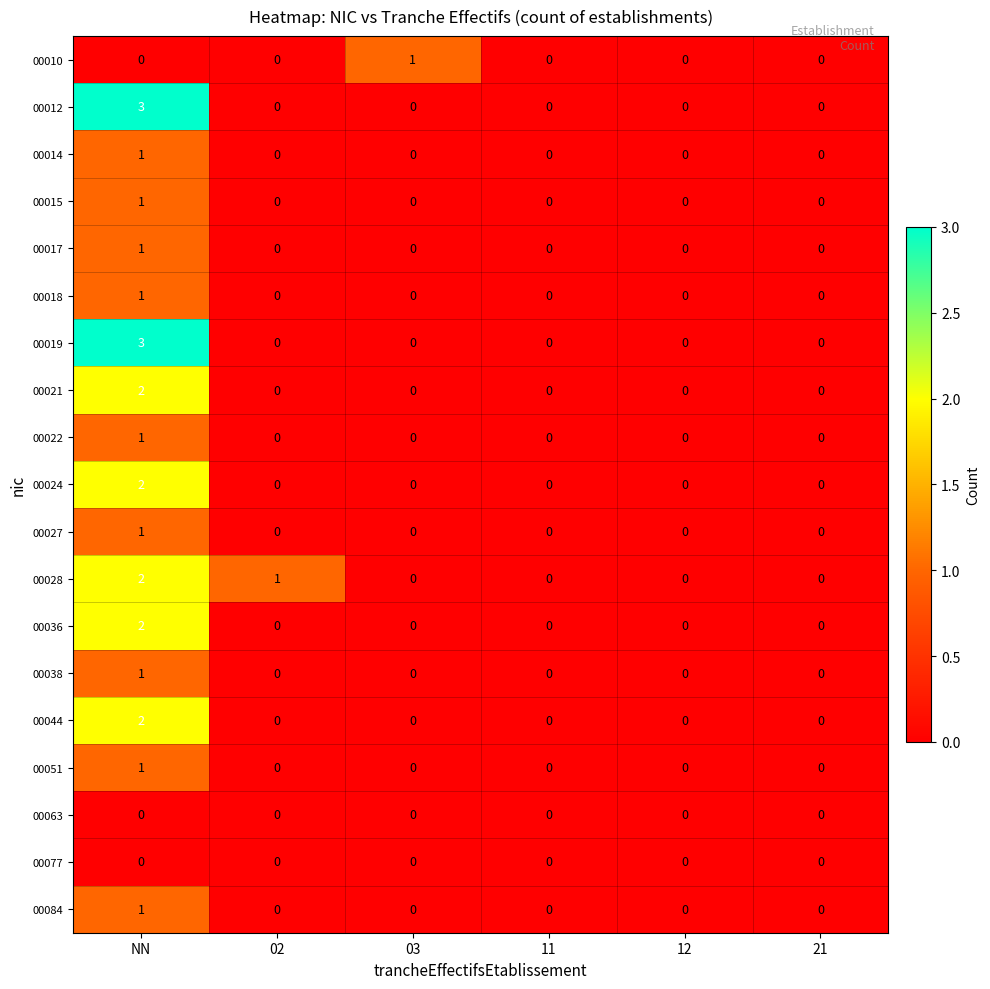

What is the greatest value displayed?

3